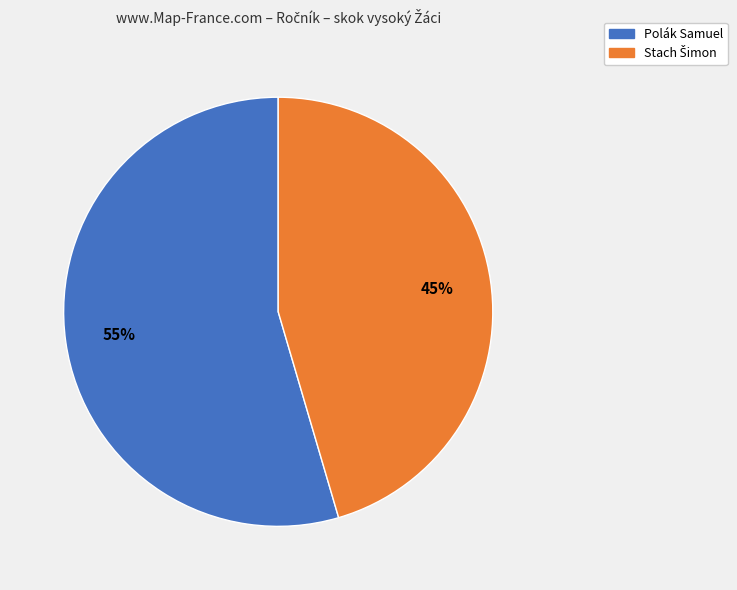

The Polák Samuel slice represents 47% of the pie. True or false?

False